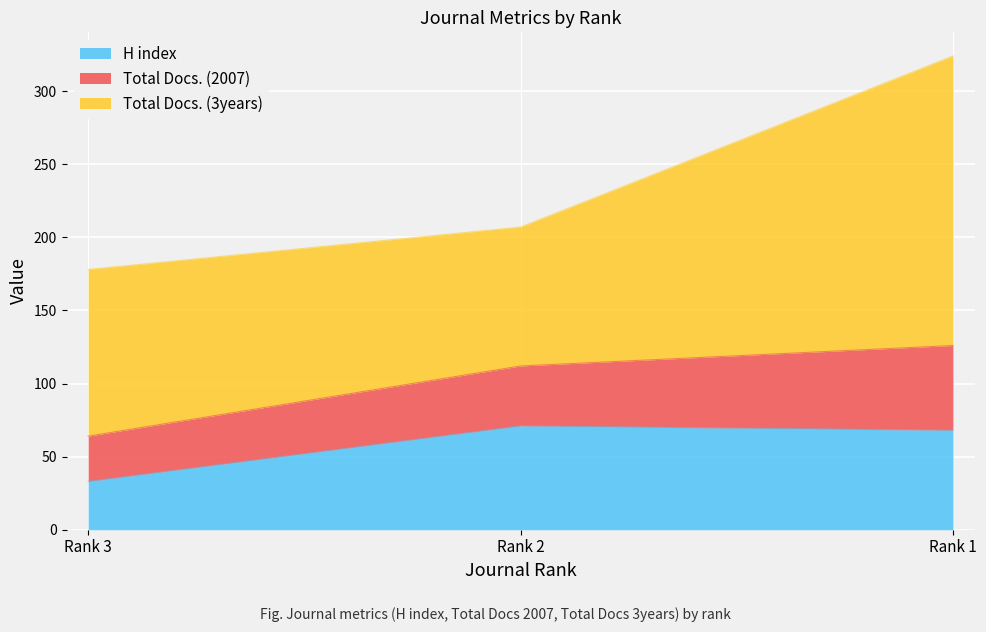

The value of H index at Rank 3 is 49. True or false?

False